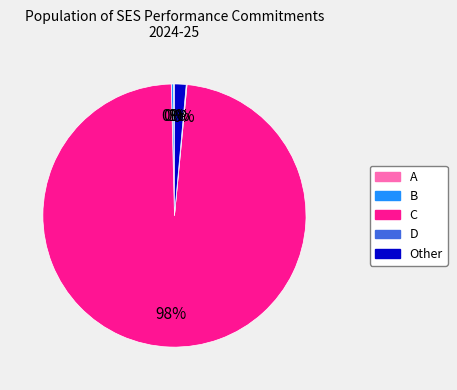

To the nearest percent, what is the average slice percentage?

20%